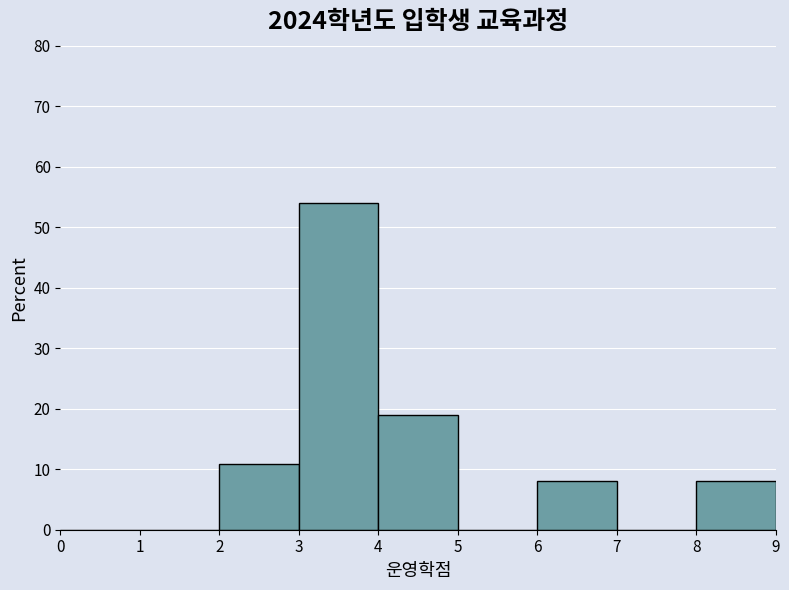

Over which range of the x-axis is the bar tallest?

3 to 4